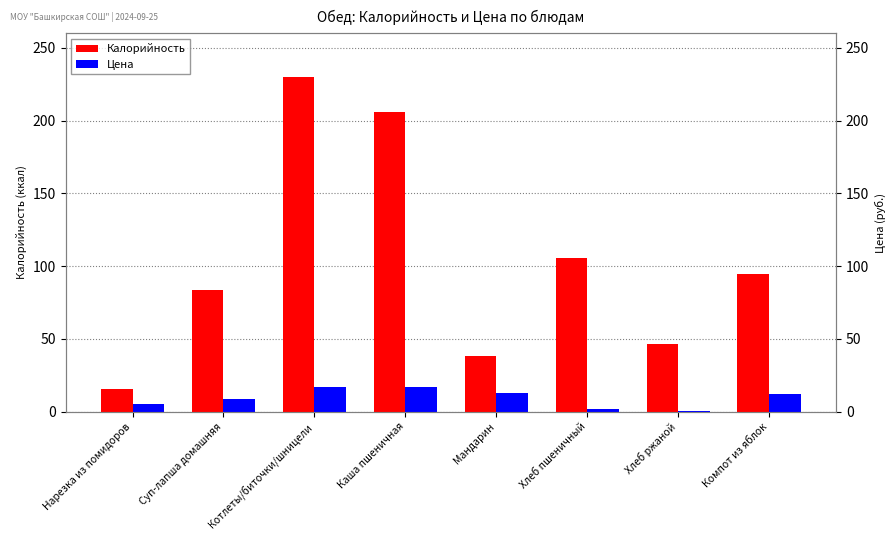

At which label is Цена closest to 8?

Суп-лапша домашняя